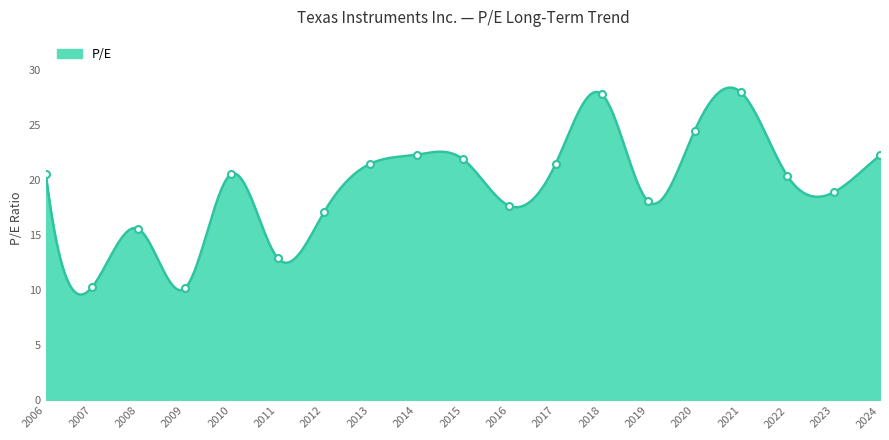

Between 2013 and 2015, which is larger?

2015